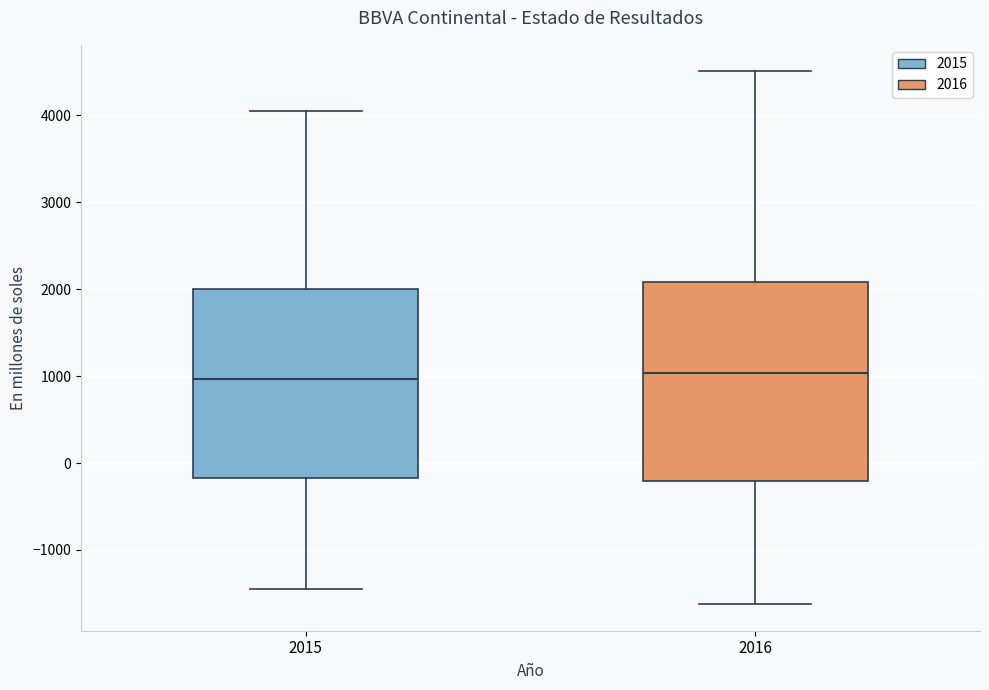

Where does the upper whisker of the box at x = 2016 end on the y-axis? The values are not printed on the chart, so give them approximately, as read against the axis.

4500